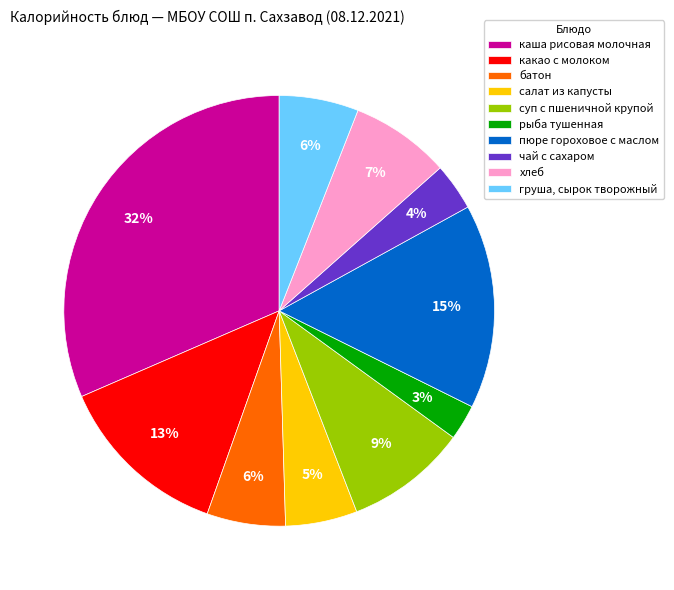

To the nearest percent, what is the combined percentage of суп с пшеничной крупой and груша, сырок творожный?

15%